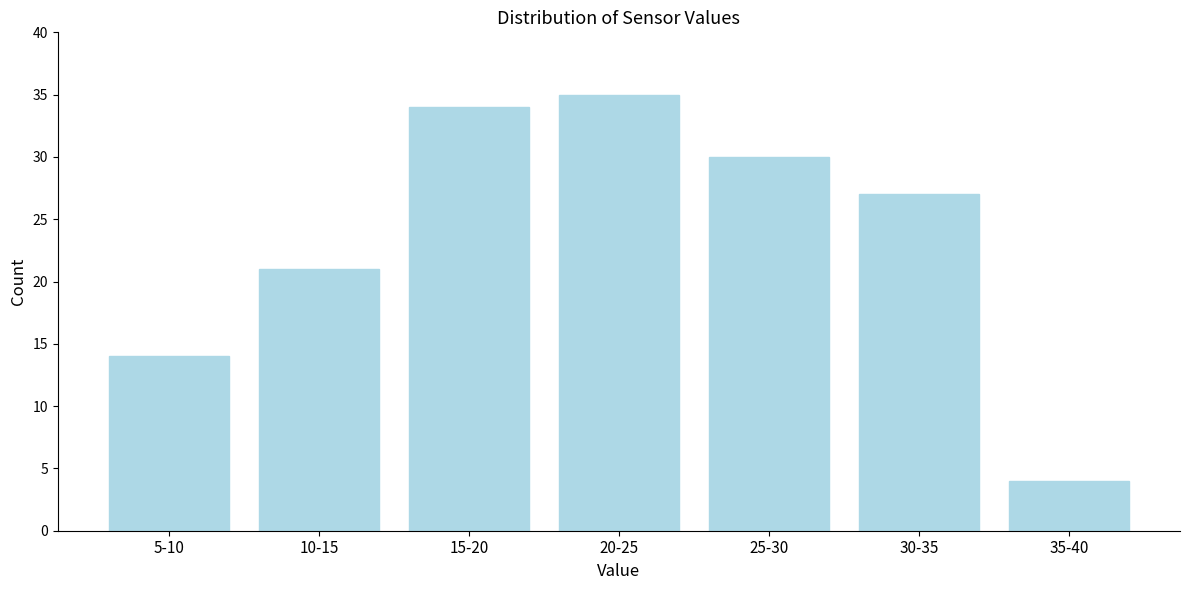

Reading right to left, list all the values displayed in this chart.

4	27	30	35	34	21	14